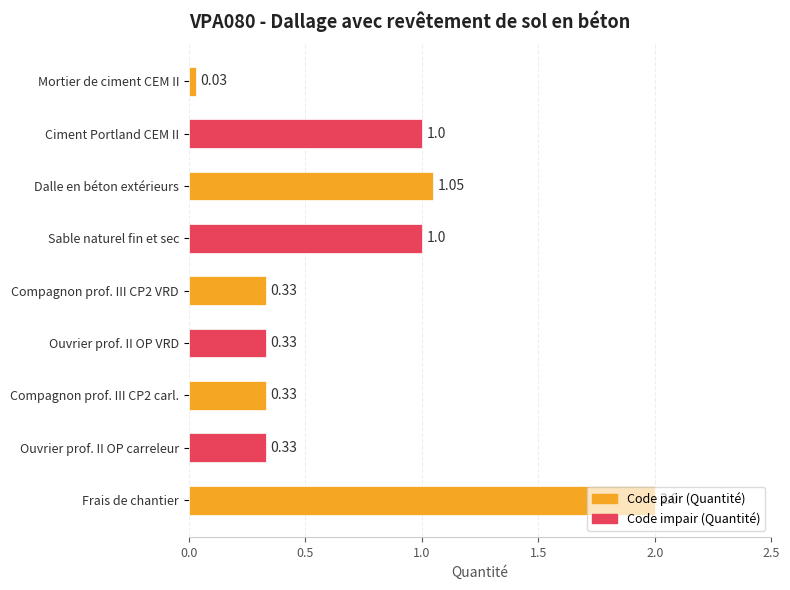

Count the number of categories in the chart.

9